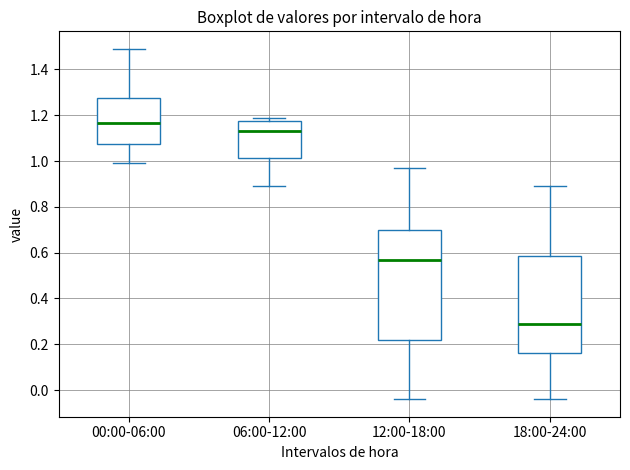

Which box has the lowest median line?

18:00-24:00